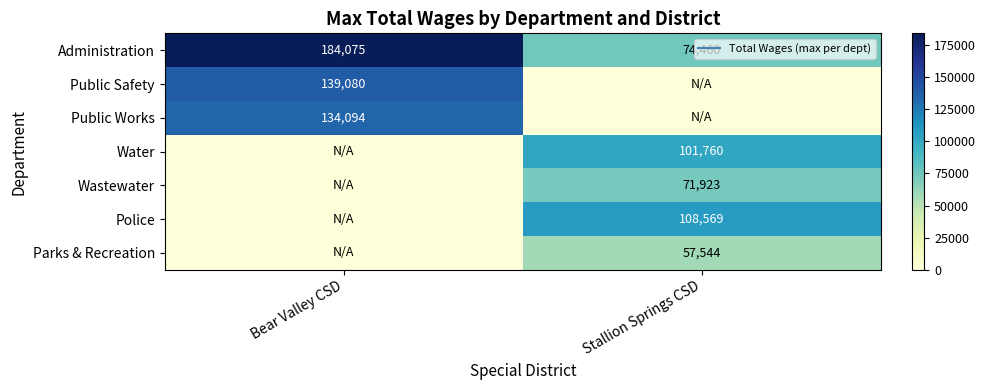

At which category is the sum across all series the highest?

Bear Valley CSD